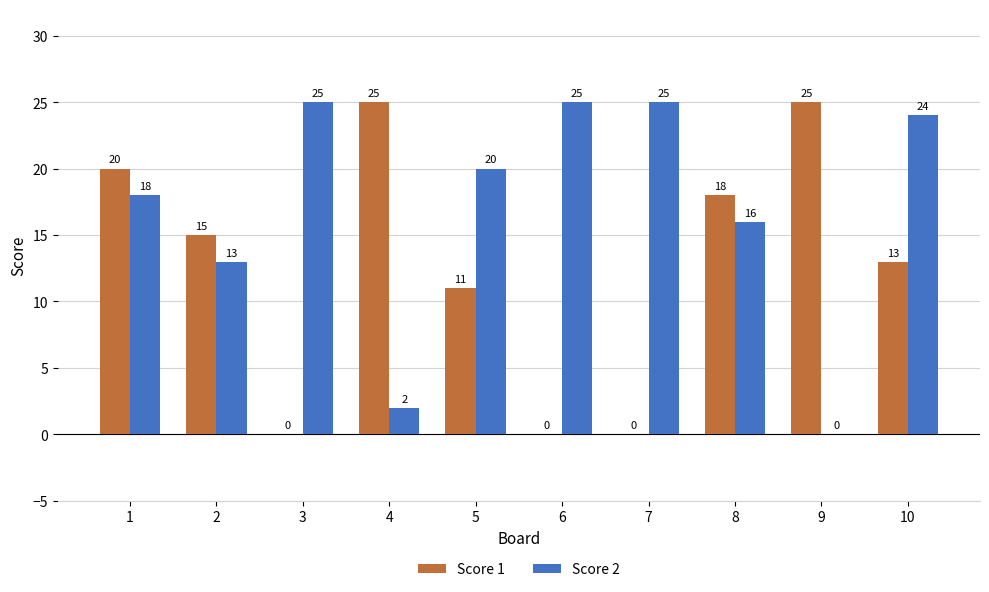

What is the sum of all Score 1 values?

127